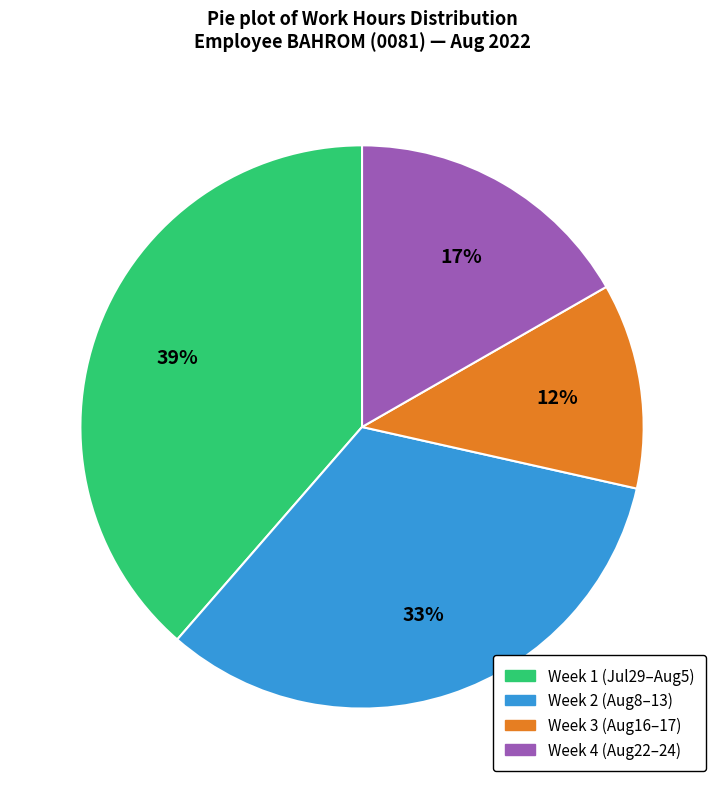

To the nearest percent, what percentage of the pie is Week 1 (Jul29–Aug5)?

39%